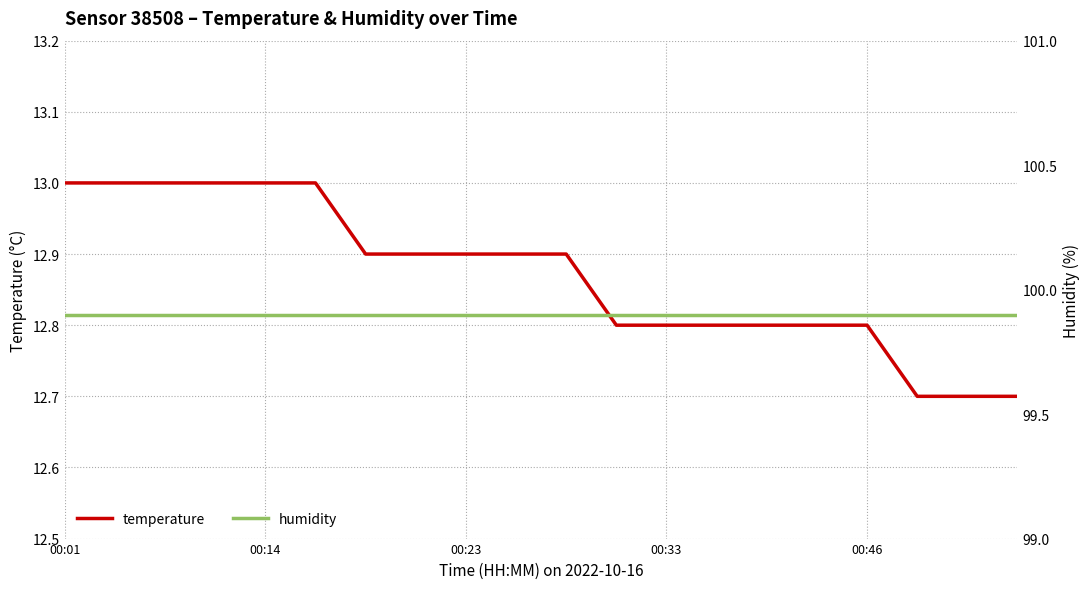

What position from the left is 18?

19